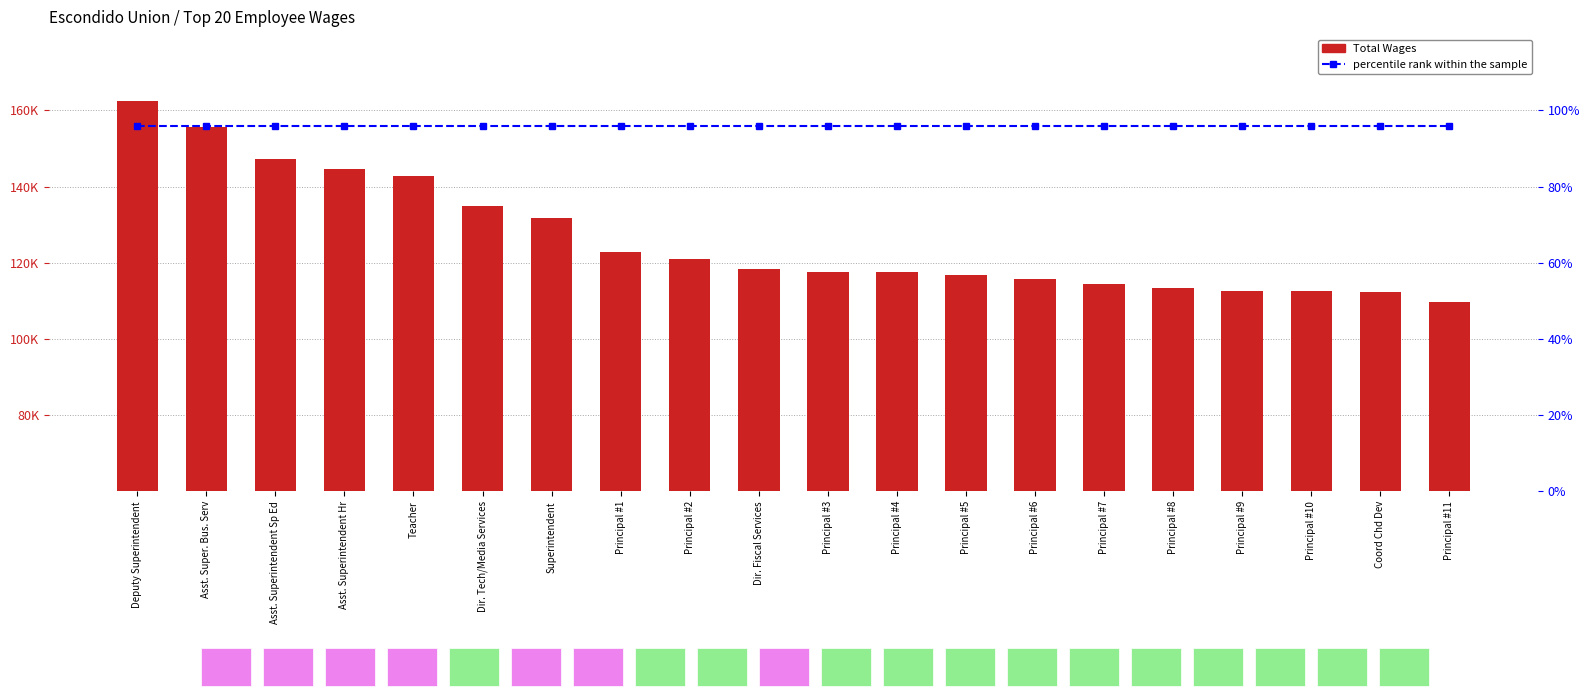

What is the label of the 17th bar from the left?

Principal #9